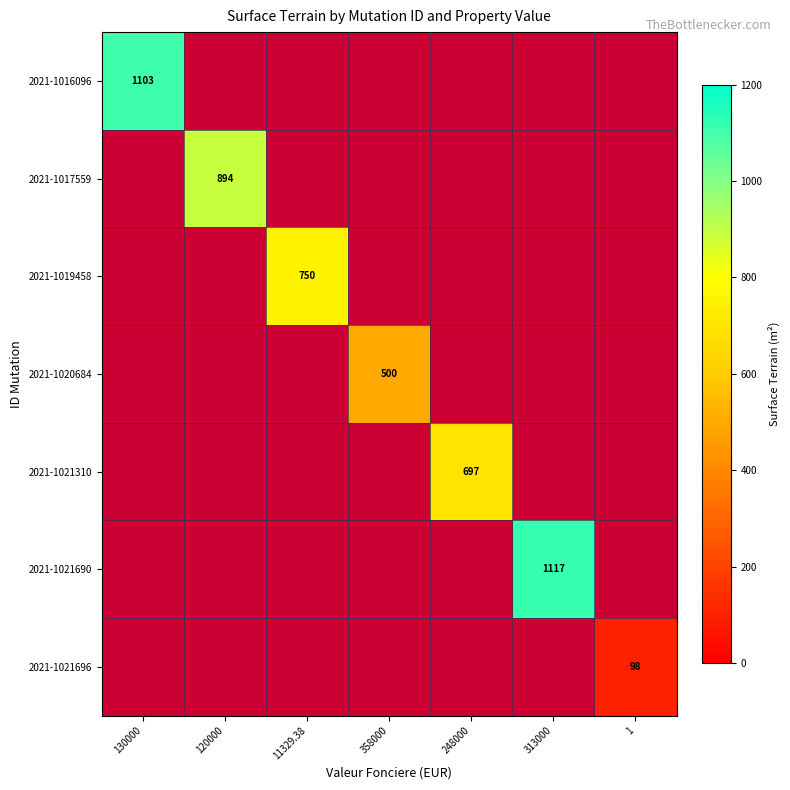

The value of 2021-1017559 at 120000 is 345.1. True or false?

False